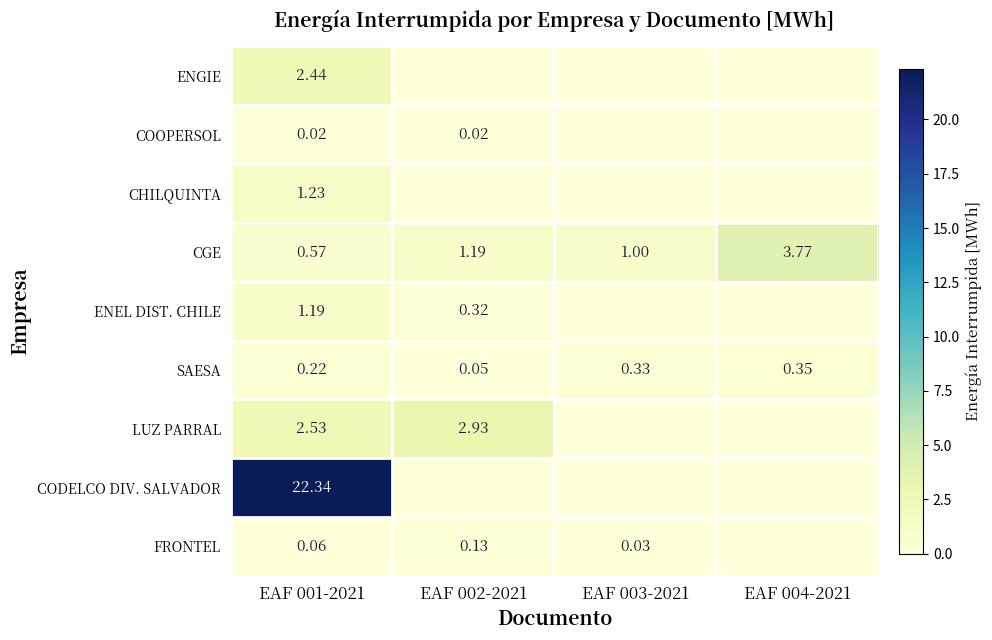

Which category has the highest value in the FRONTEL series?

EAF 002-2021